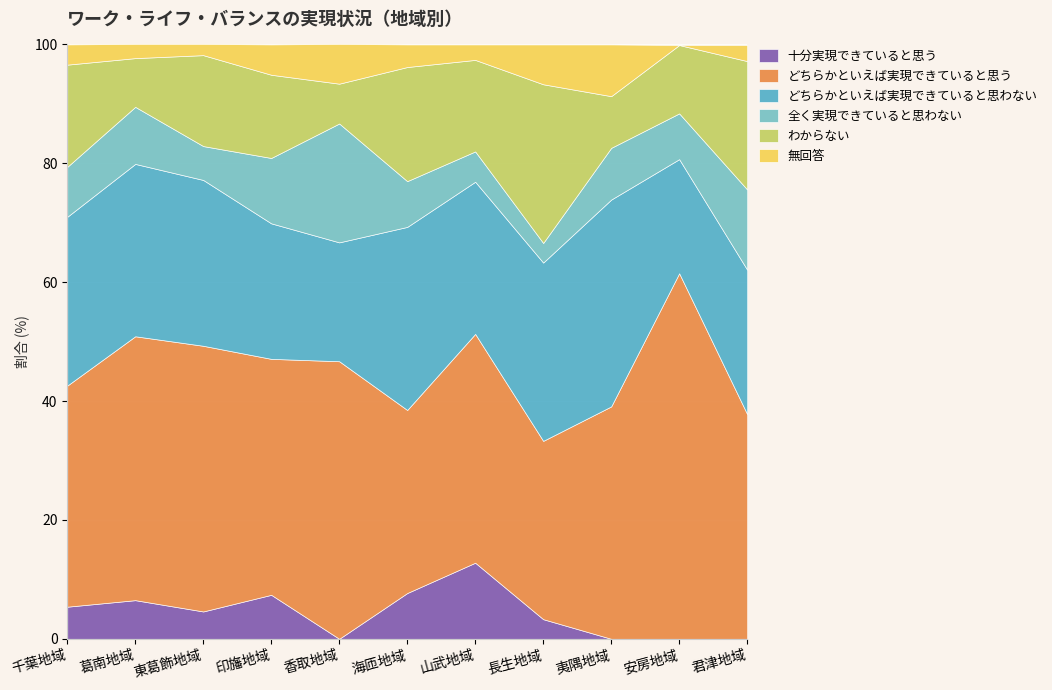

What value does the どちらかといえば実現できていると思わない series have at 山武地域?

25.6